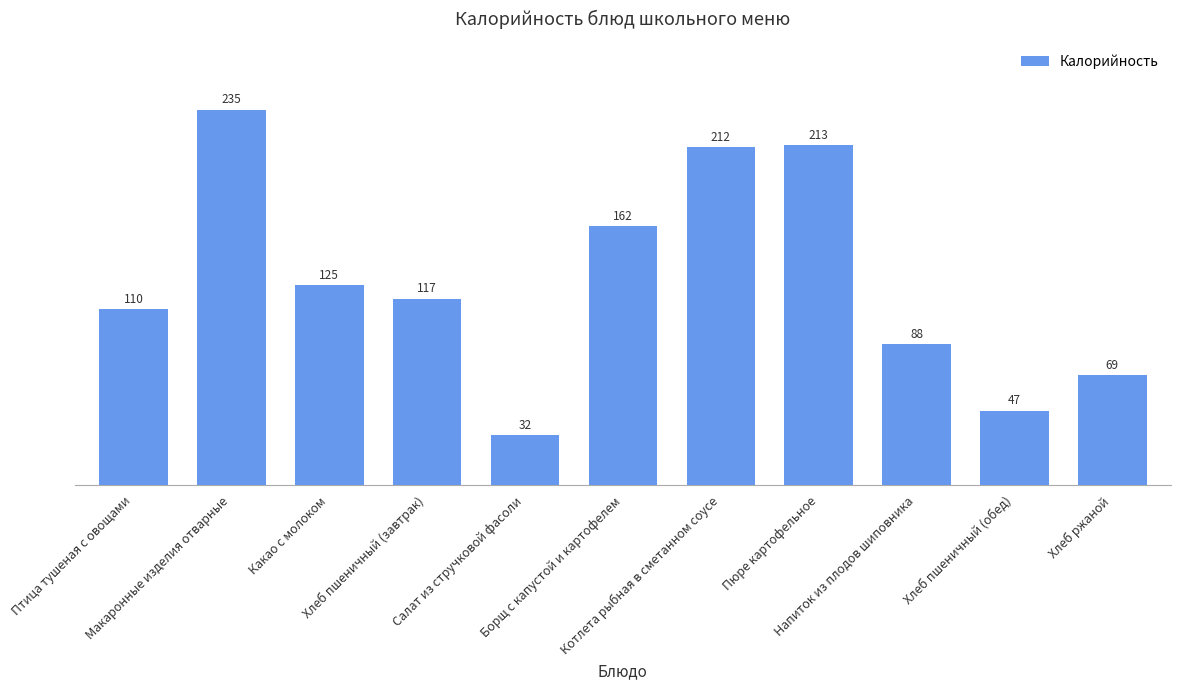

Between Птица тушеная с овощами and Макаронные изделия отварные, which is larger?

Макаронные изделия отварные